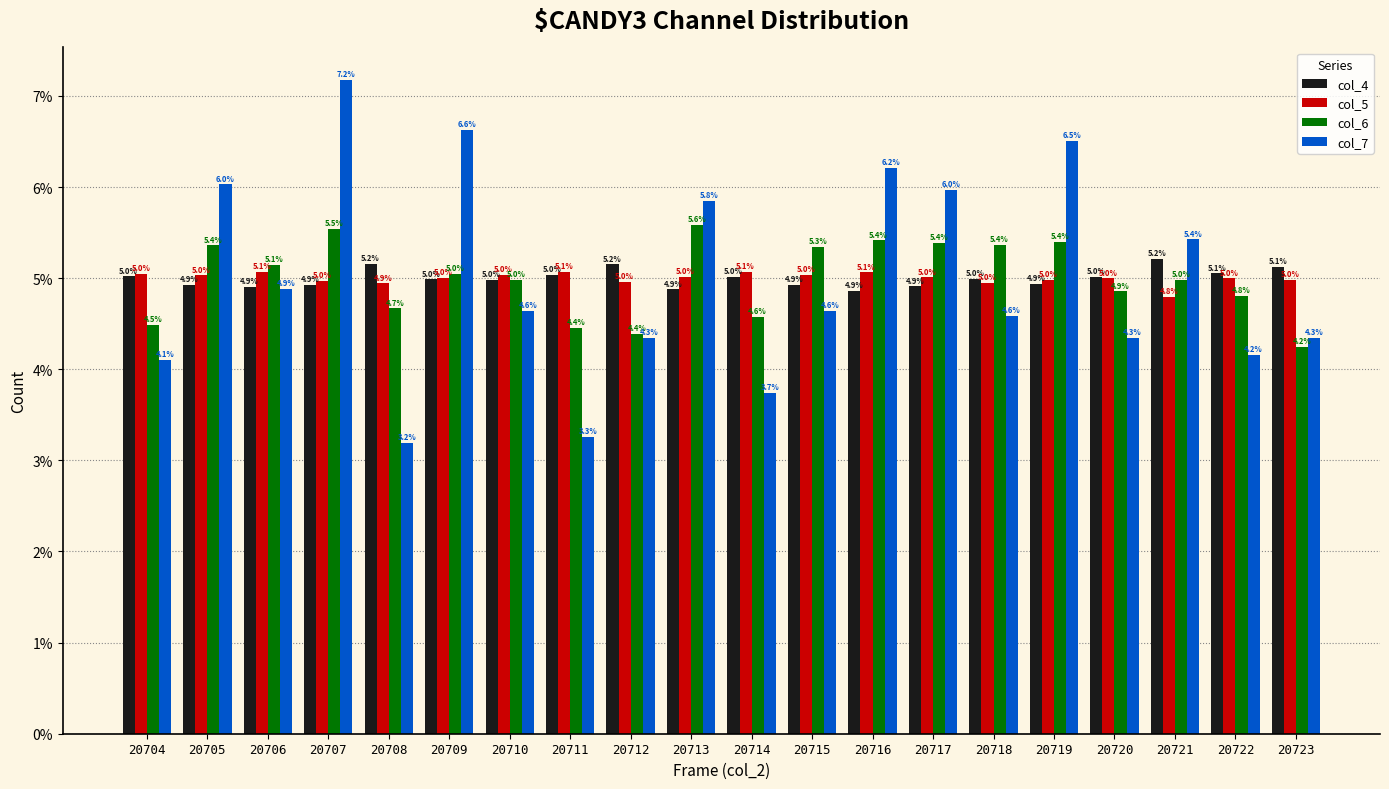

The value of col_6 at 20707 is 8.6. True or false?

False